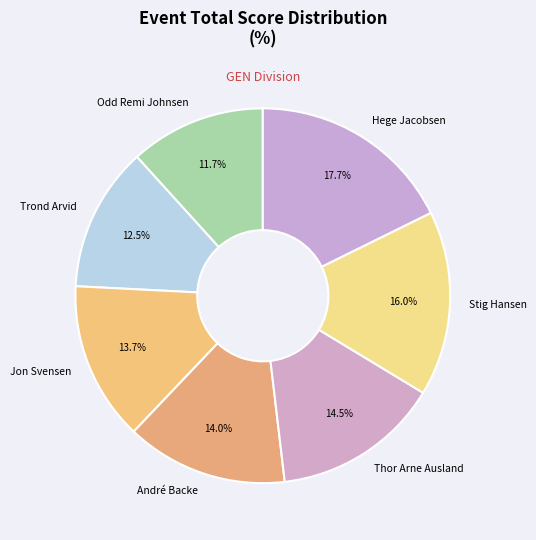

To the nearest percent, what portion does André Backe represent?

14%